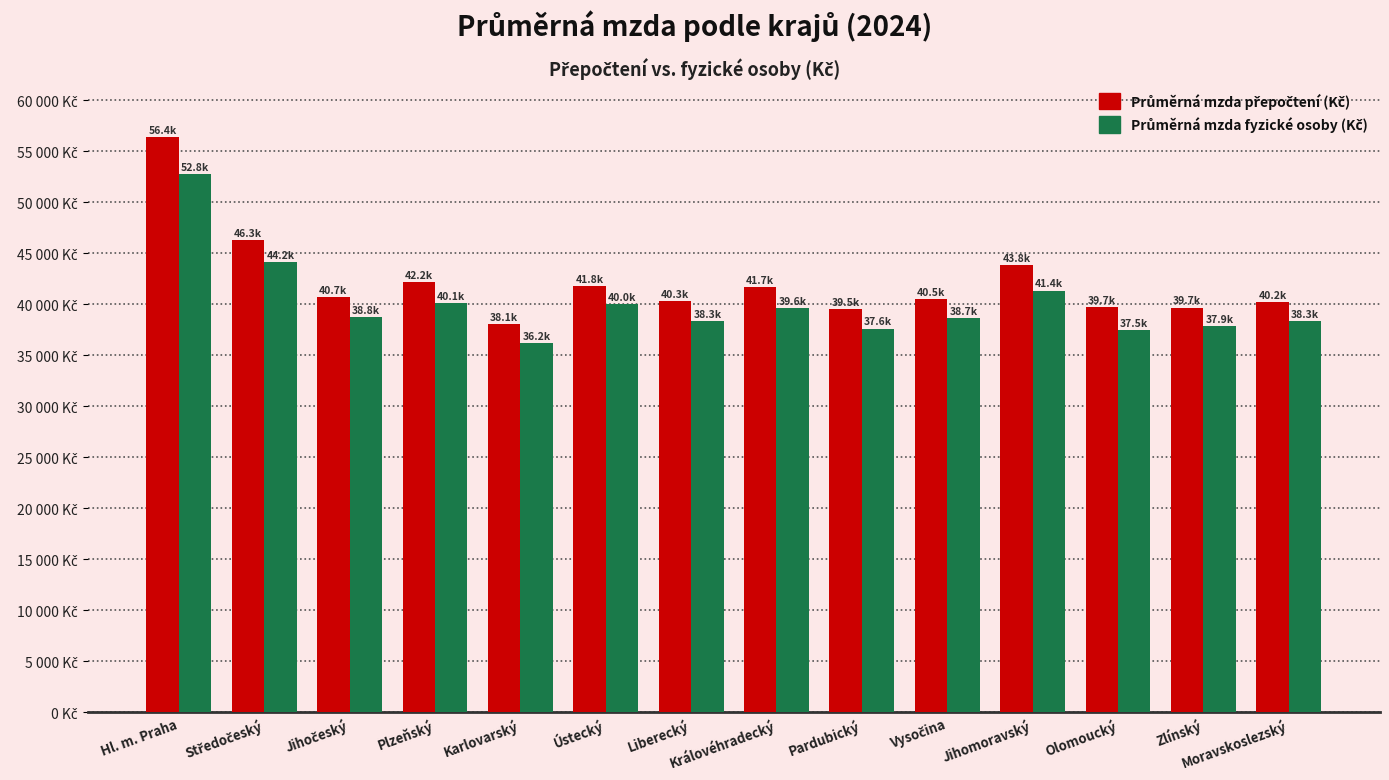

Does the chart contain any negative values?

No